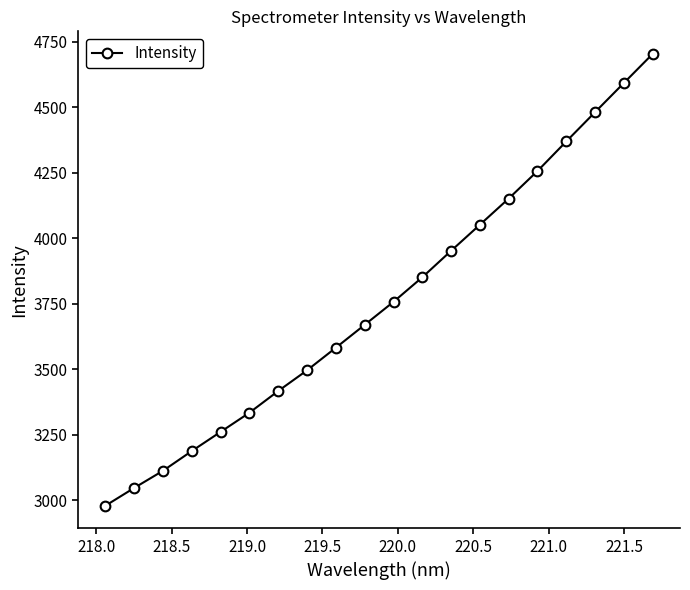

What is the value of the 12th point from the left?

3850.8